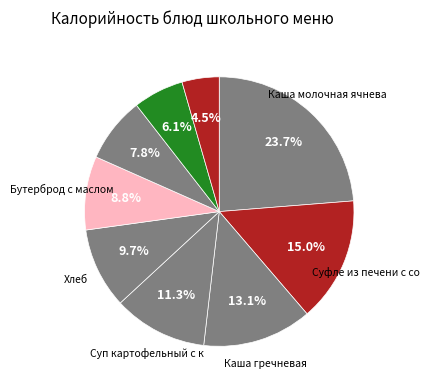

How many slices are in this pie chart?

9